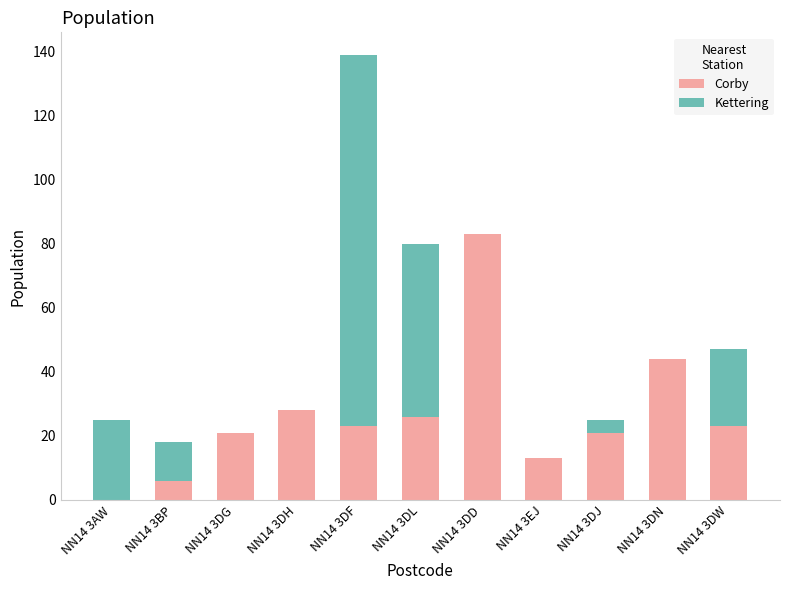

At which label is Corby closest to 41?

NN14 3DN